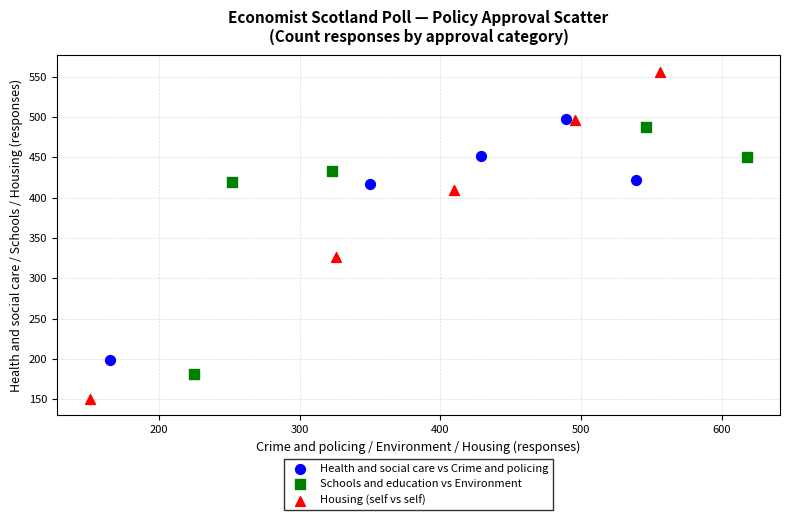

What are all the series names shown in the legend?

Health and social care vs Crime and policing, Schools and education vs Environment, Housing (self vs self)